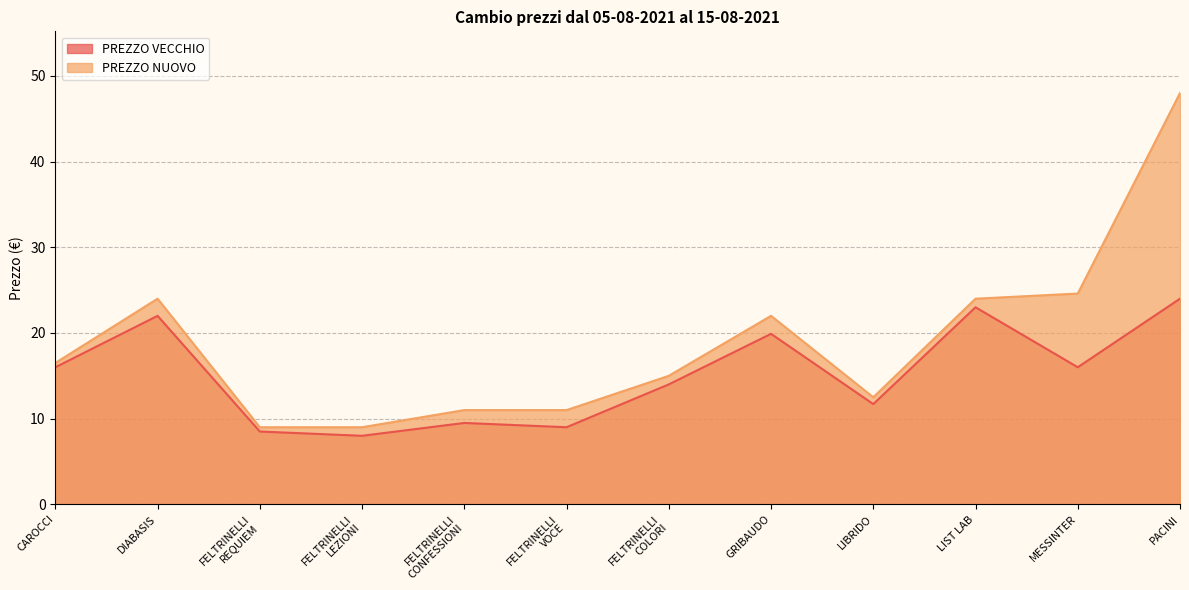

True or false: PREZZO VECCHIO and PREZZO NUOVO intersect in this chart.

False